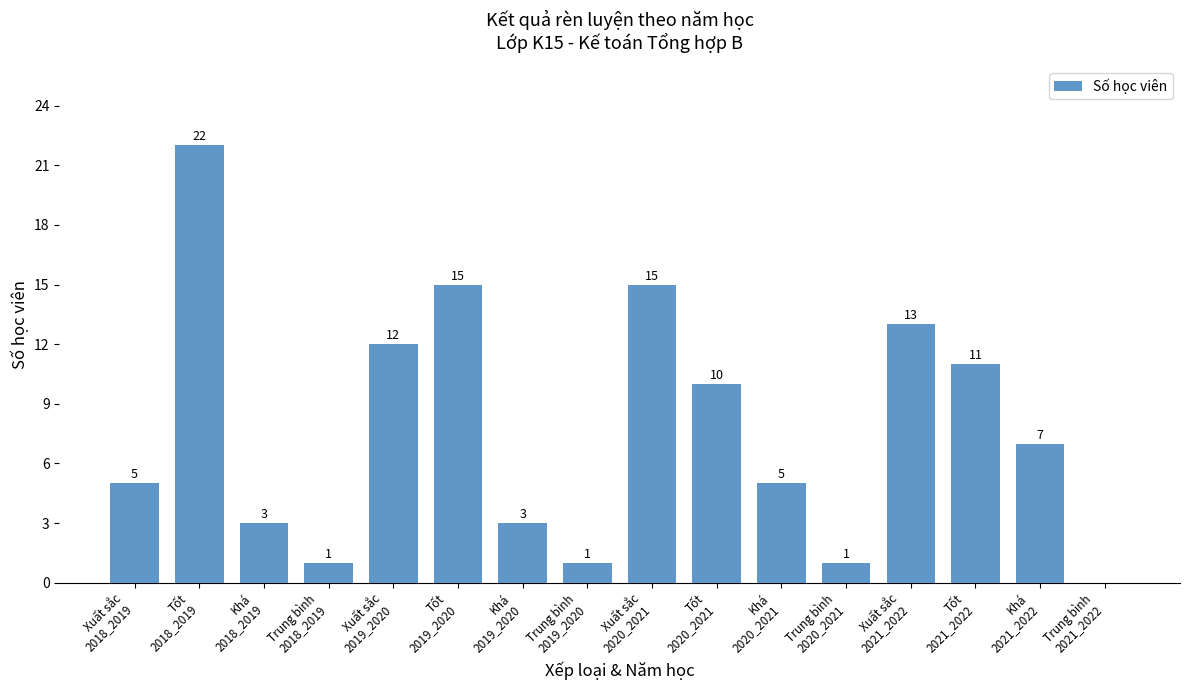

What is the sum of the values at Xuất sắc
2021_2022 and Khá
2020_2021?

18